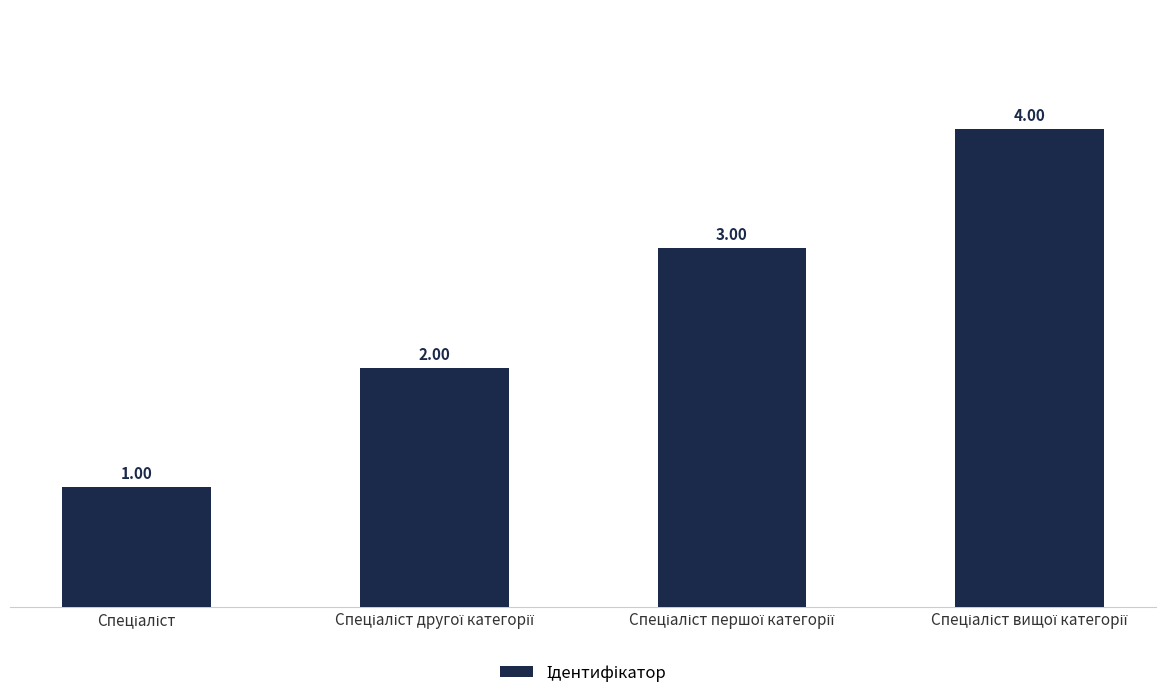

What is the difference between the maximum and minimum values?

3